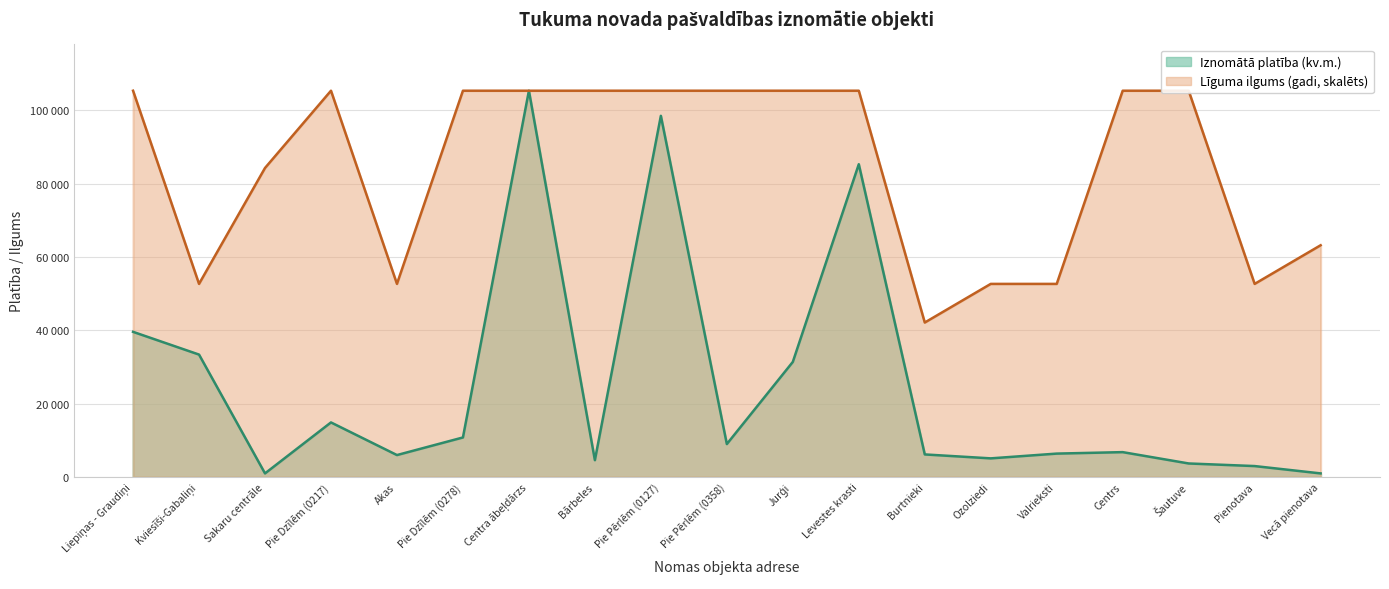

What is the maximum value for Iznomātā platība (kv.m.)?

105350